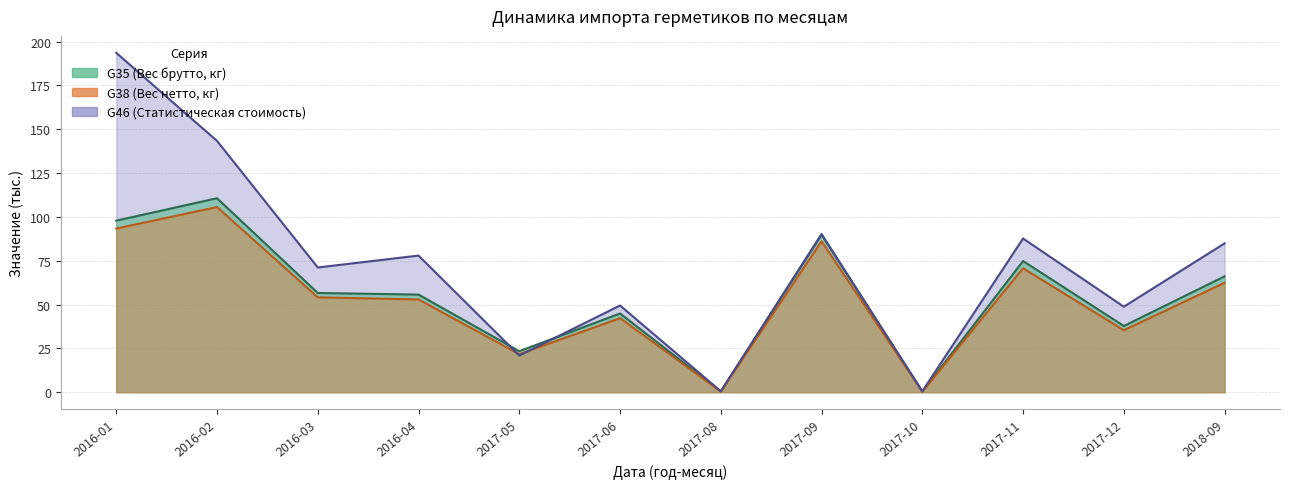

What is the total value across all series at 2017-09?

266.2